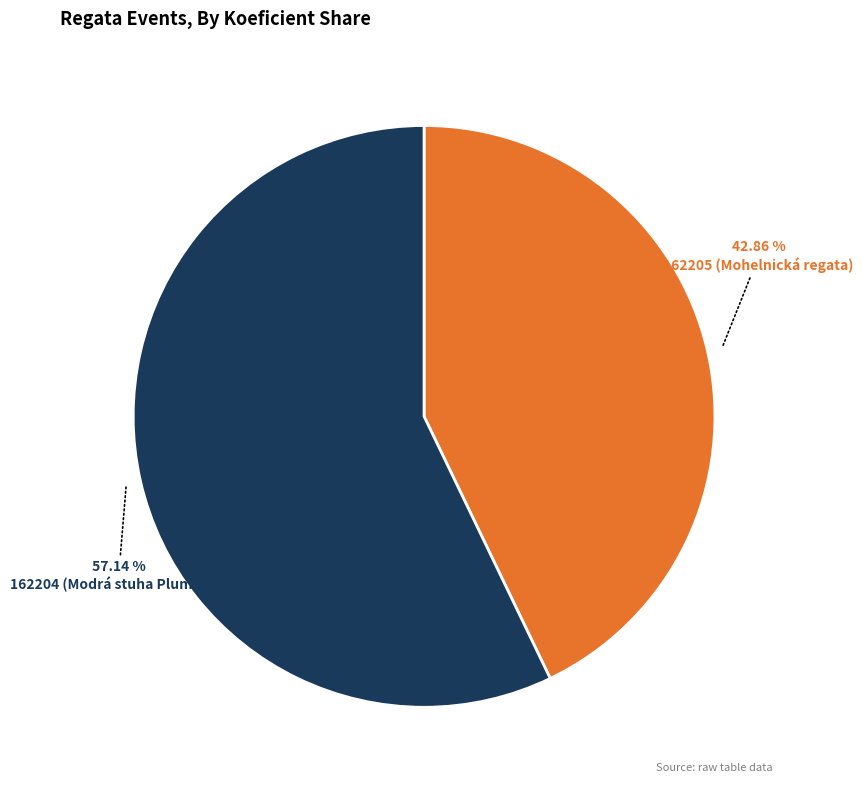

To the nearest percent, what percentage of the pie is 162205?

43%